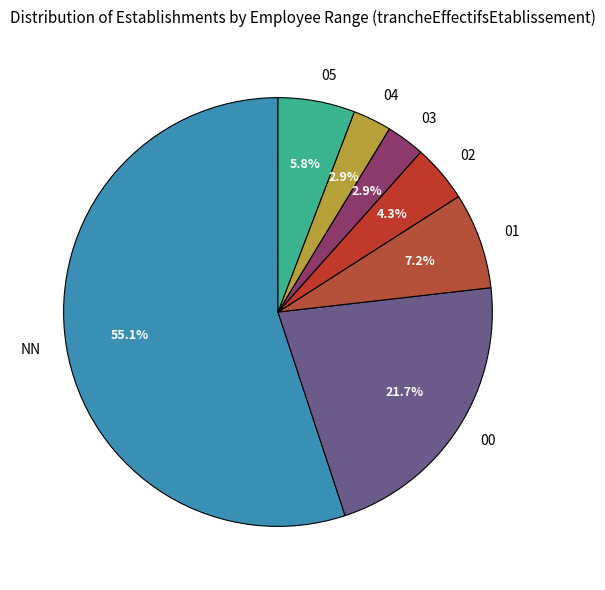

True or false: 04 accounts for 3% of the total.

True